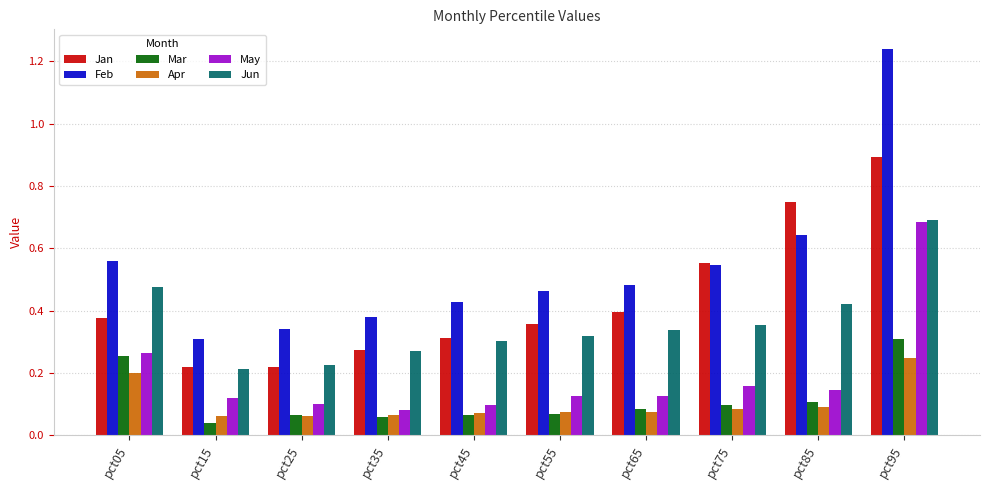

What is the sum of all Mar values?

1.1